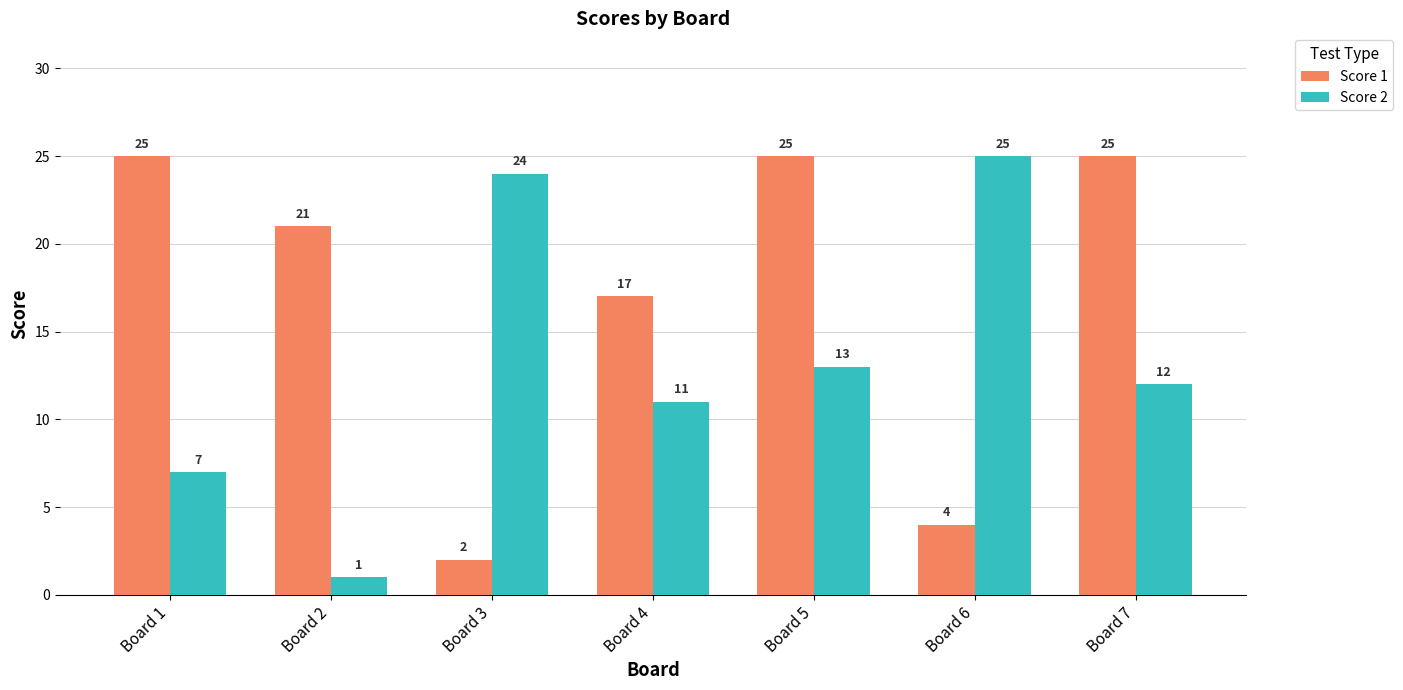

What is the value of the Score 1 bar at the 2nd from the left?

21